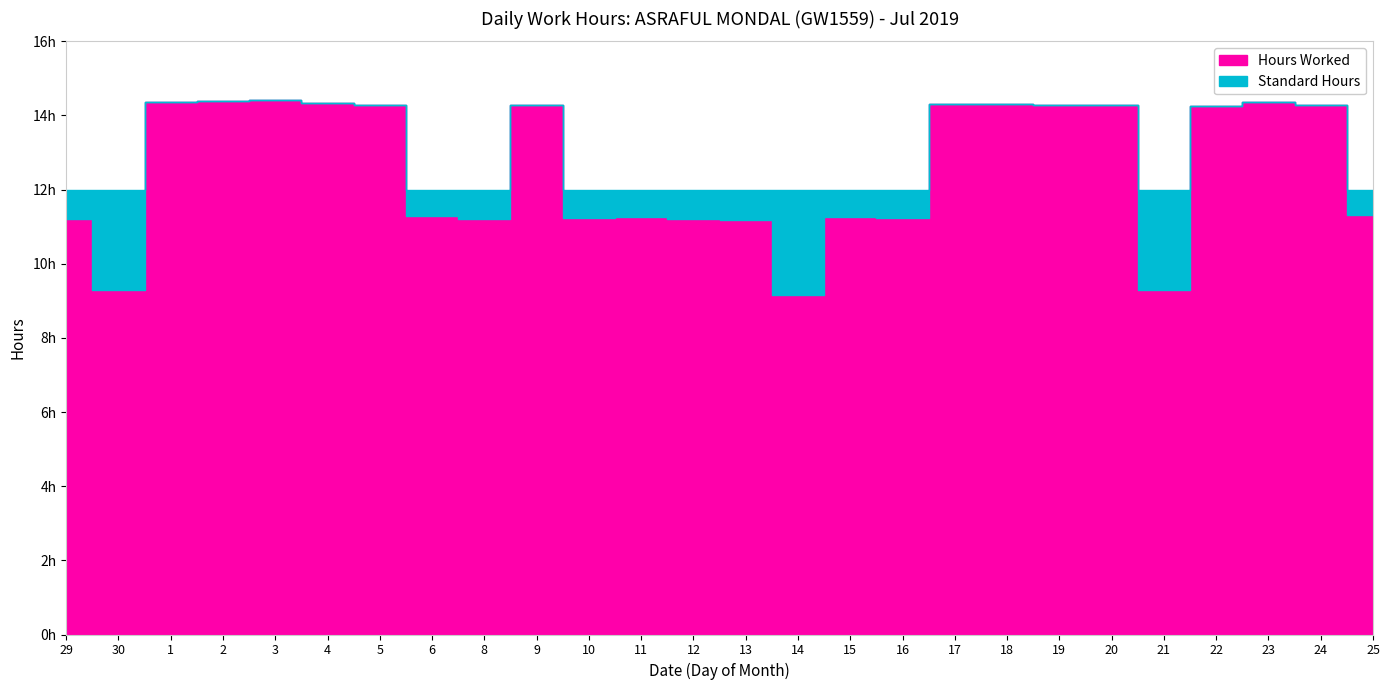

What is the average value of the Hours Worked series?

12.5